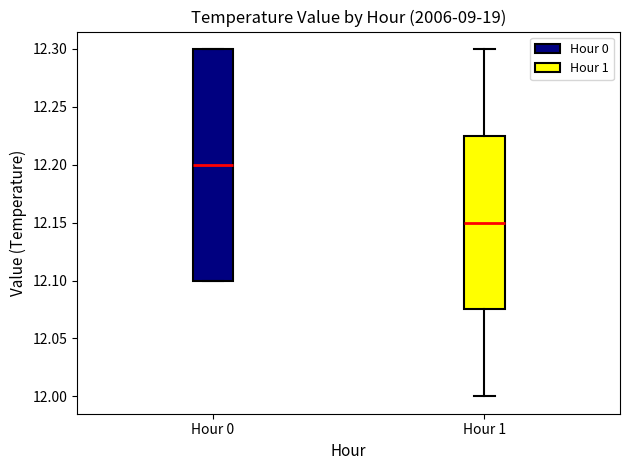

Which box's median line is the lowest?

Hour 1